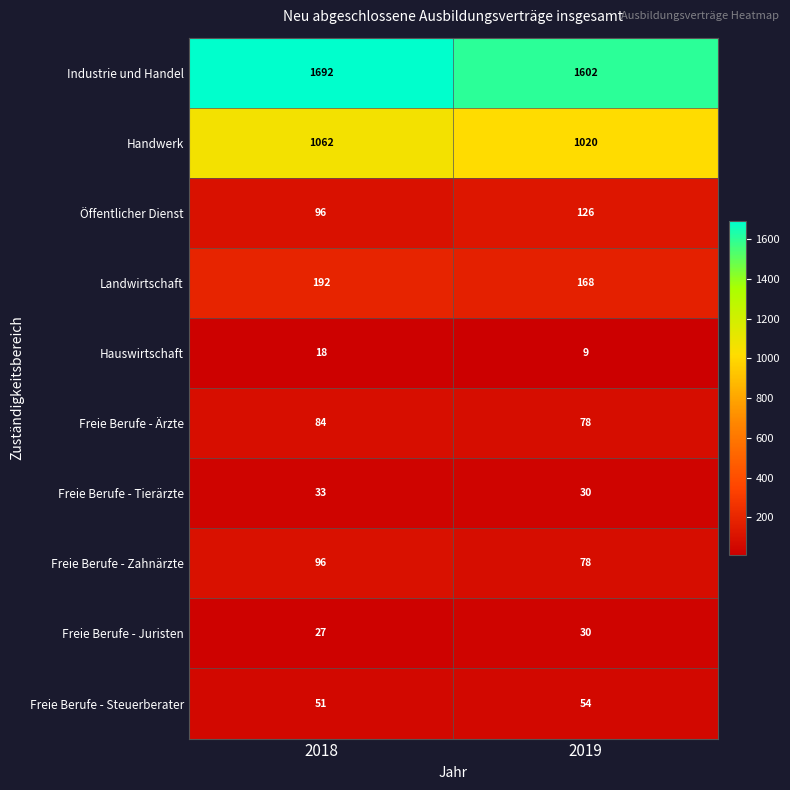

The Öffentlicher Dienst series shows 153 at 2018. True or false?

False